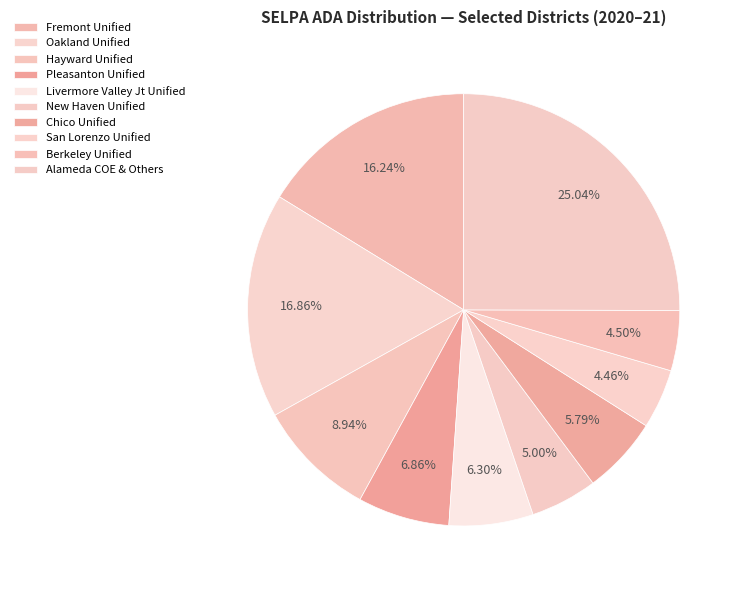

Count the number of slices in the pie.

10